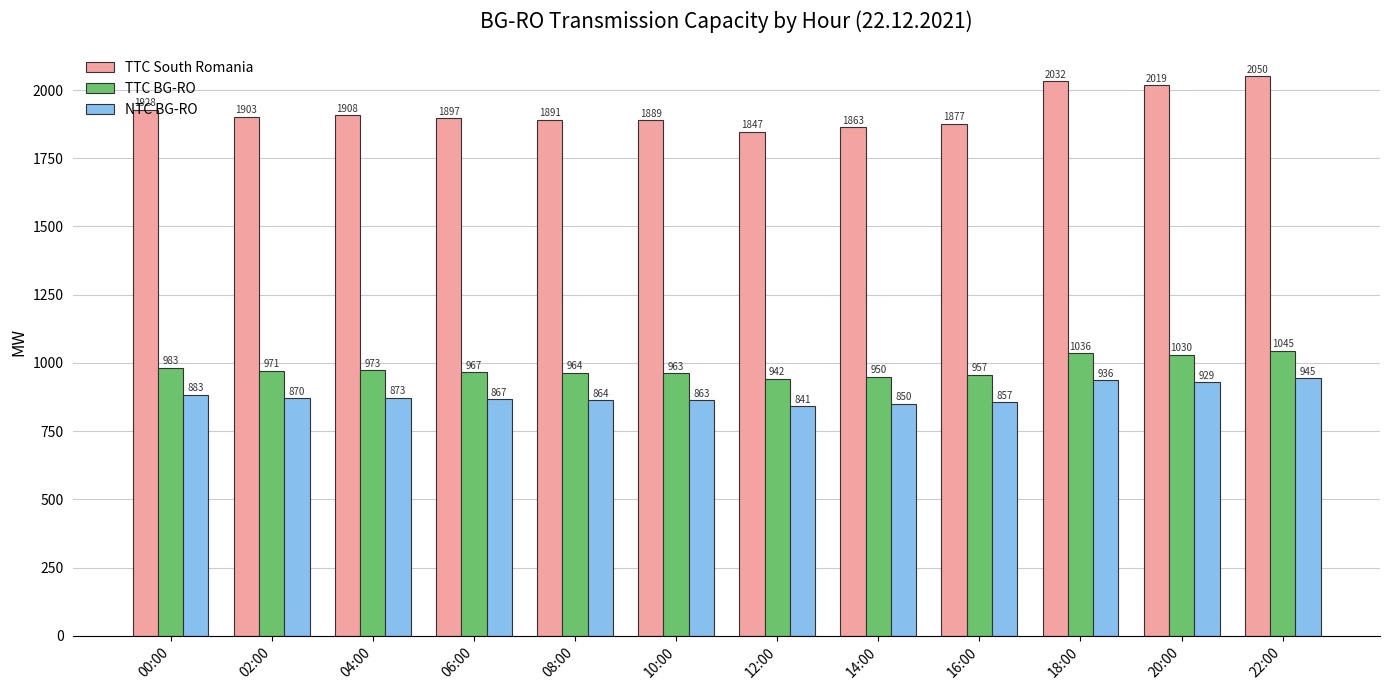

At which category does the chart reach its minimum across all series?

12:00